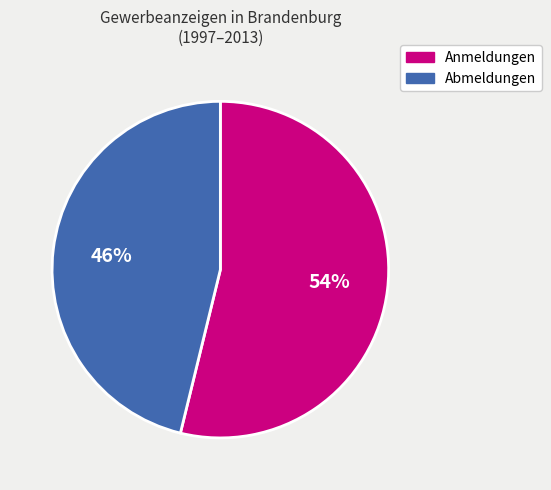

Which slice is the largest?

Anmeldungen